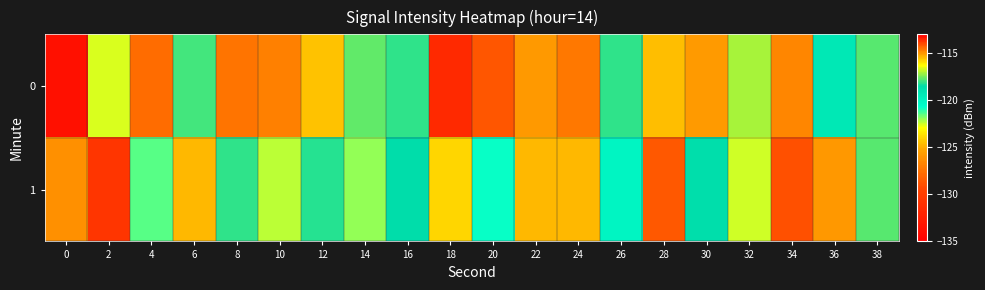

Reading left to right, extract all data points from this chart.

0: 0=-133.6	2=-122.5	4=-127.7	6=-117.9	8=-127.4	10=-126.9	12=-124.5	14=-117.7	16=-118.1	18=-131.6	20=-114.1	22=-115.0	24=-127.3	26=-118.1	28=-124.6	30=-125.8	32=-117.1	34=-126.6	36=-119.2	38=-117.7
1: 0=-126.2	2=-113.8	4=-121.4	6=-124.7	8=-118.1	10=-122.3	12=-118.2	14=-122.0	16=-118.6	18=-123.9	20=-120.8	22=-124.7	24=-124.8	26=-120.1	28=-128.6	30=-118.6	32=-122.5	34=-114.1	36=-125.9	38=-117.7